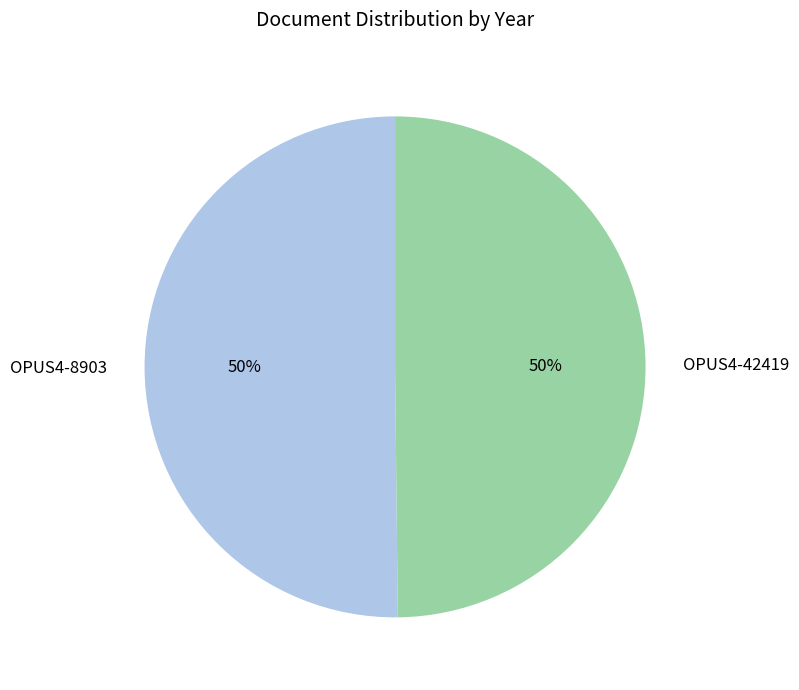

To the nearest percent, what portion does OPUS4-42419 represent?

50%